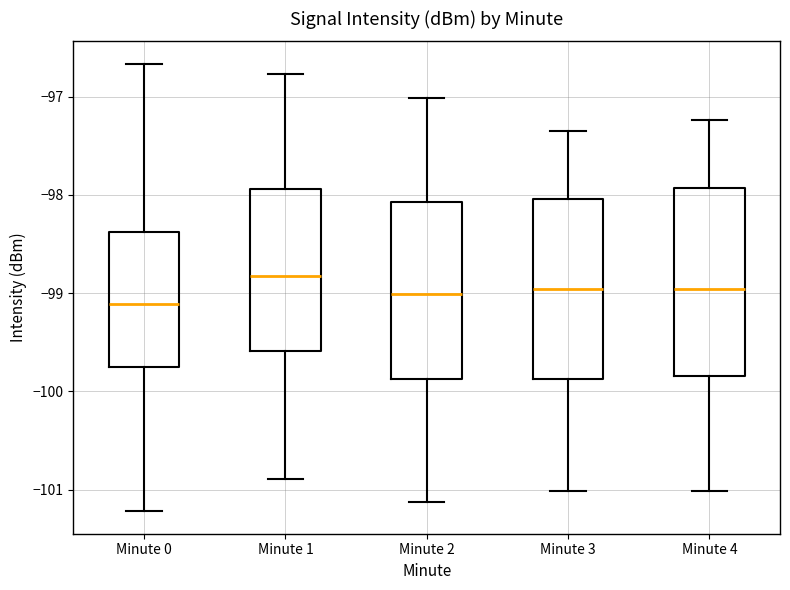

Which box has the highest median line?

Minute 1